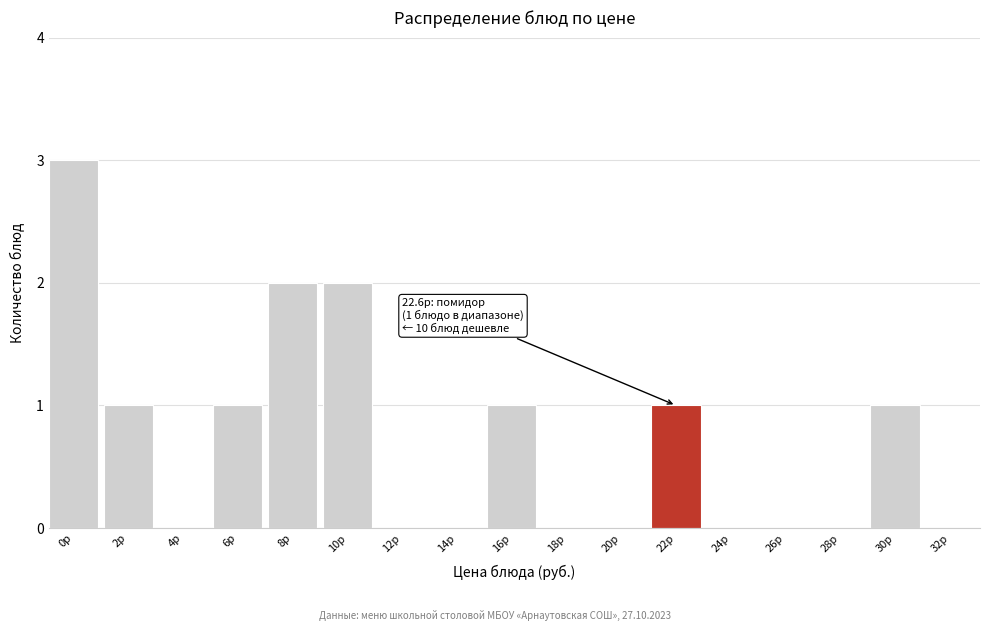

Reading right to left, what are all the values shown in this chart?

32р=0	30р=1	28р=0	26р=0	24р=0	22р=1	20р=0	18р=0	16р=1	14р=0	12р=0	10р=2	8р=2	6р=1	4р=0	2р=1	0р=3